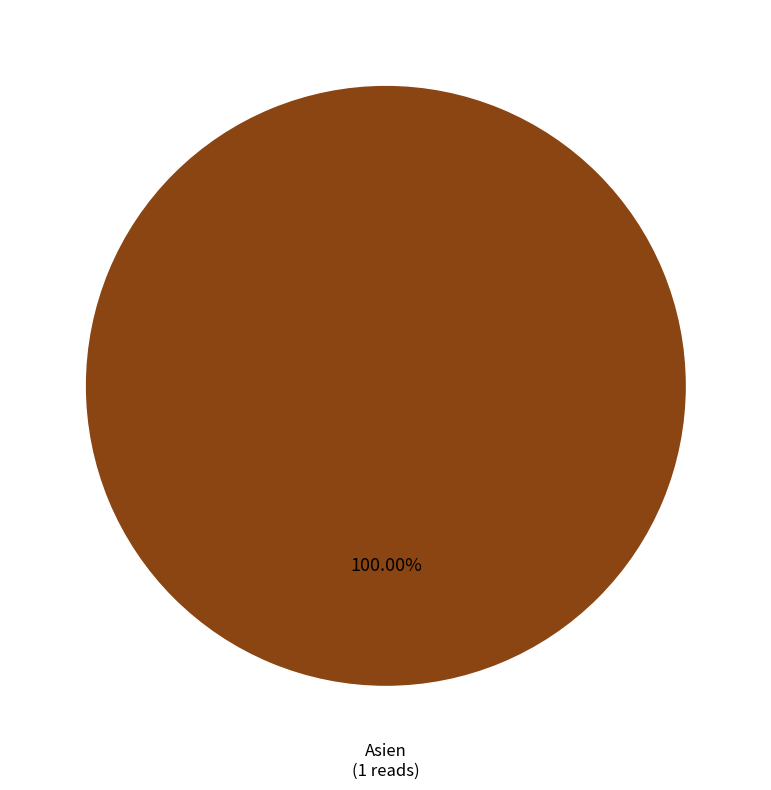

Does any single category account for the majority?

Yes